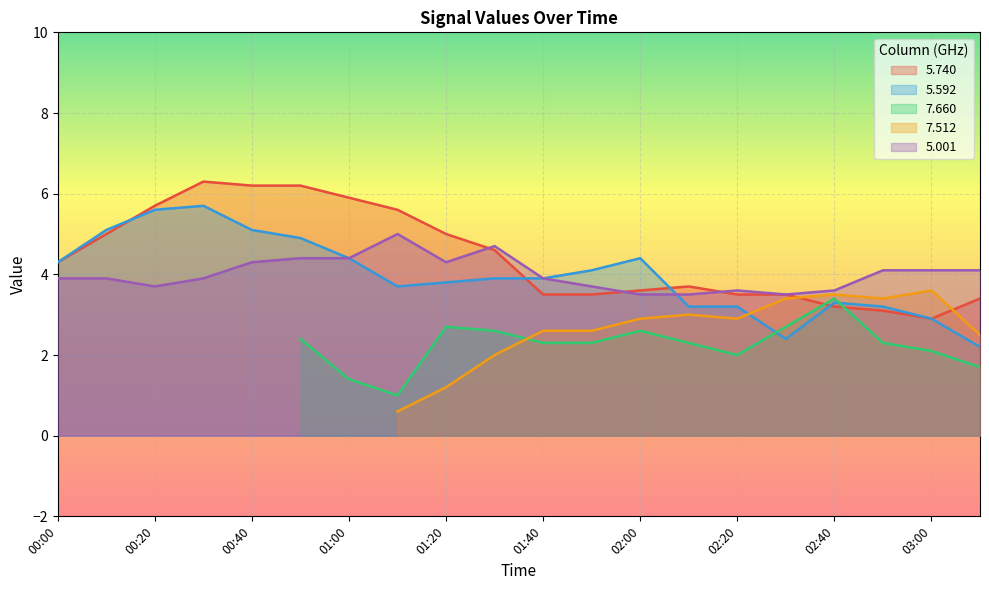

What is the minimum value for 5.592?

2.2